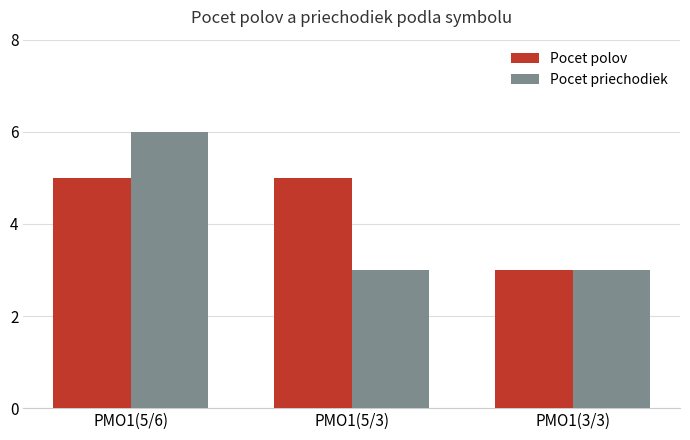

What is the average value of the Pocet priechodiek series?

4